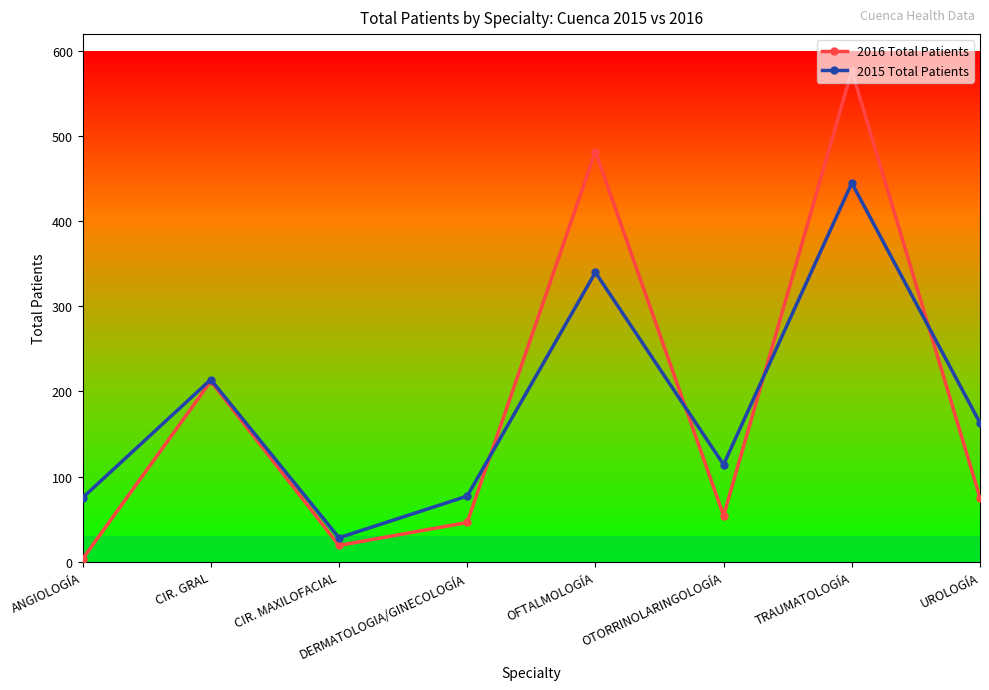

Which series has the widest spread of values?

2016 Total Patients